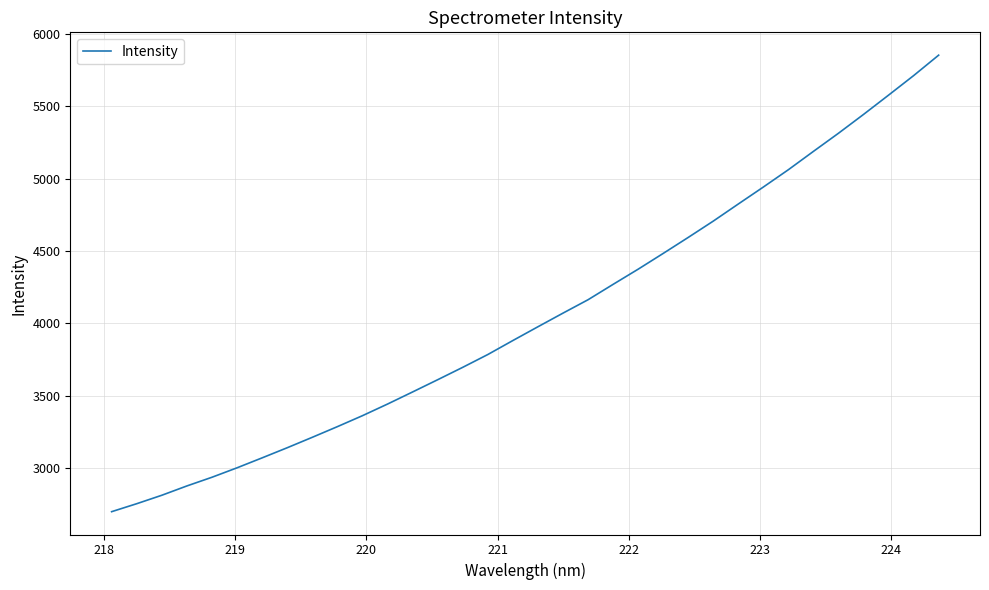

What is the maximum value shown in the chart?

5853.4